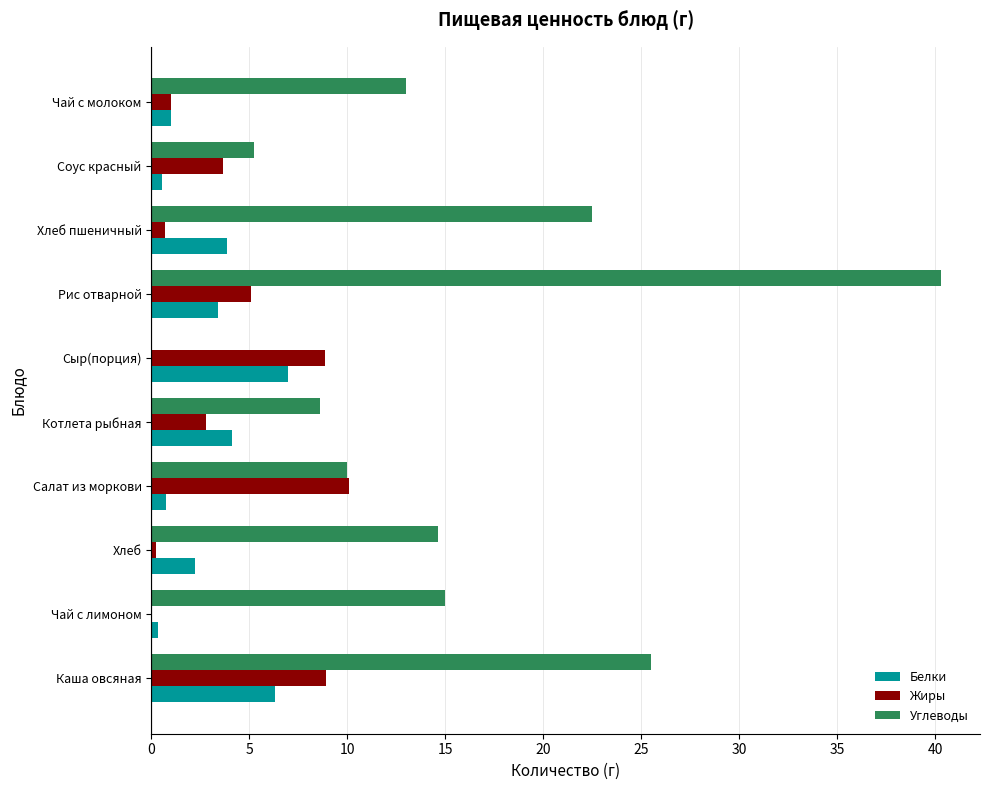

Which series has the largest total across all categories?

Углеводы